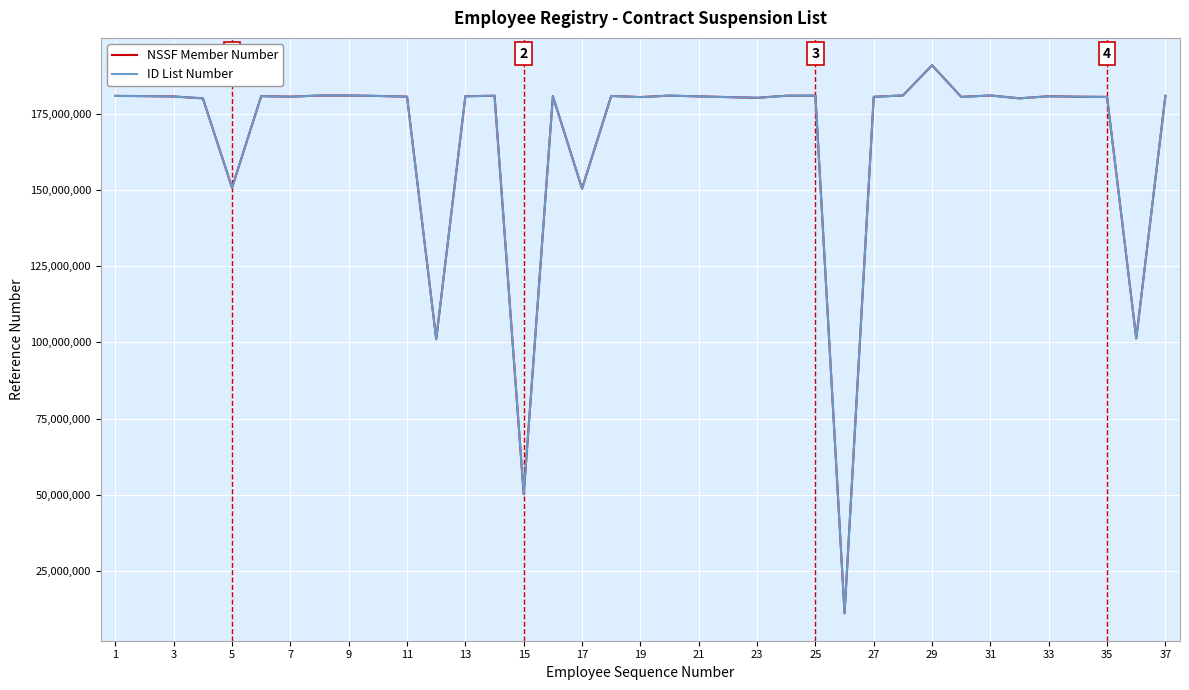

What is the smallest value displayed?

11155019